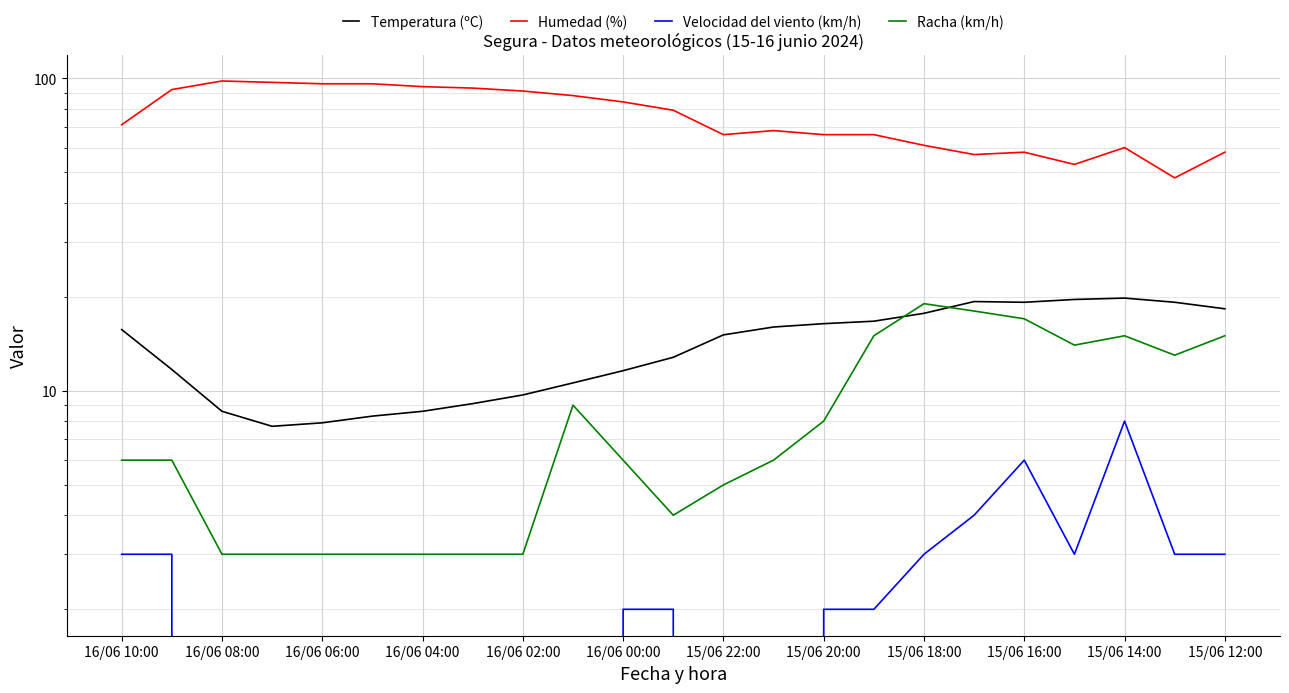

What is the average value of the Velocidad del viento (km/h) series?

1.9